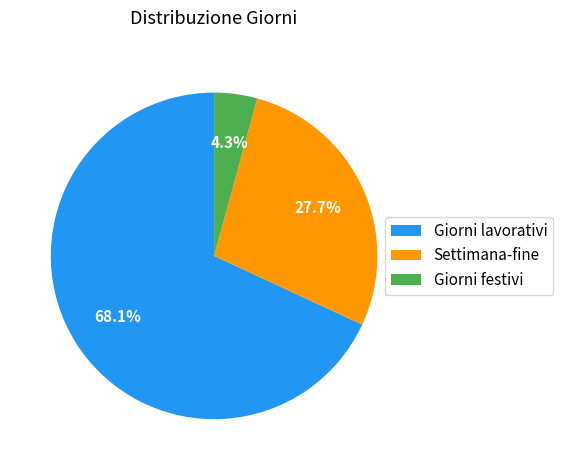

Is there a majority slice in this chart?

Yes